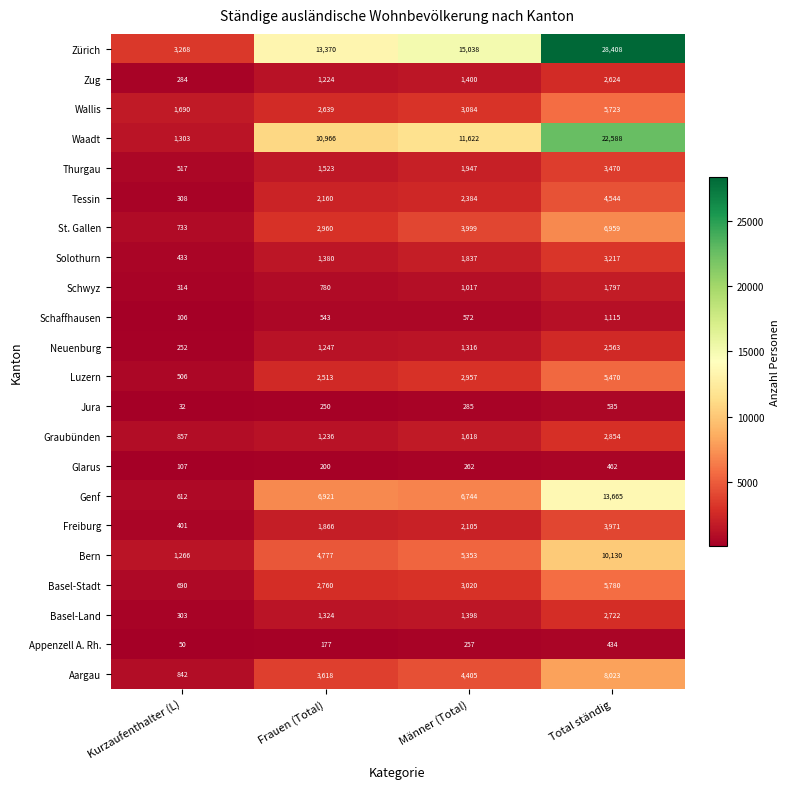

At which label does Thurgau reach its peak?

Total ständig